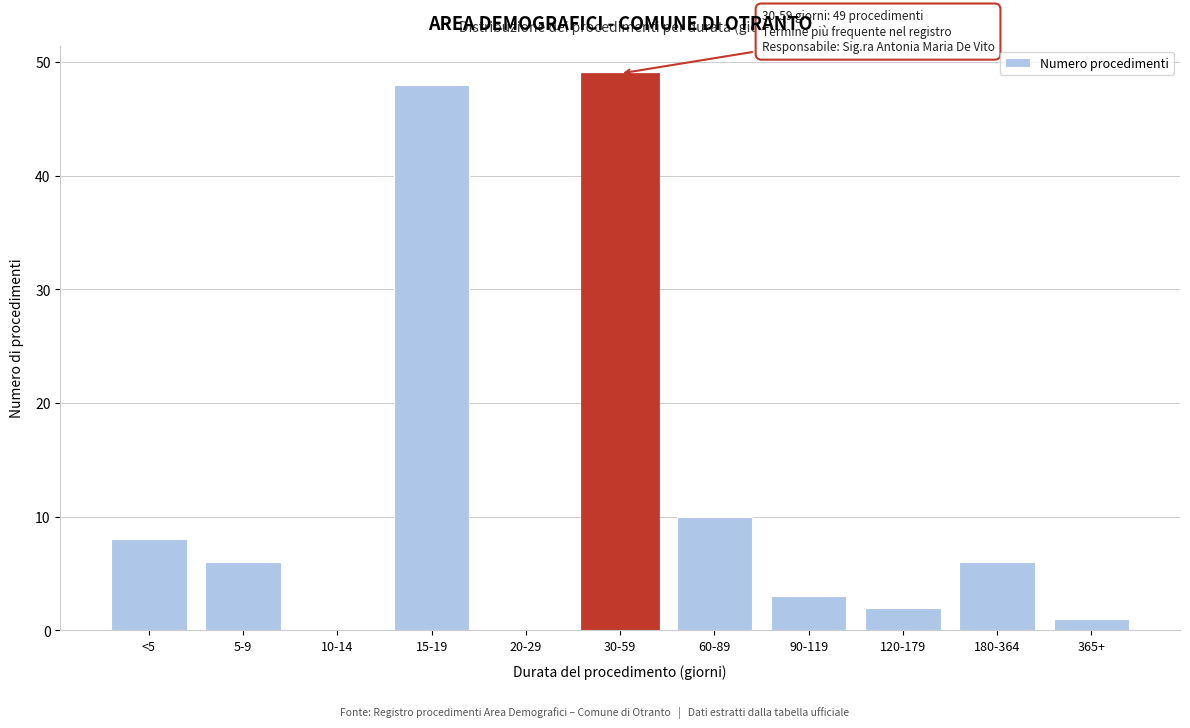

Reading left to right, what are all the values shown in this chart?

<5=8	5-9=6	10-14=0	15-19=48	20-29=0	30-59=49	60-89=10	90-119=3	120-179=2	180-364=6	365+=1